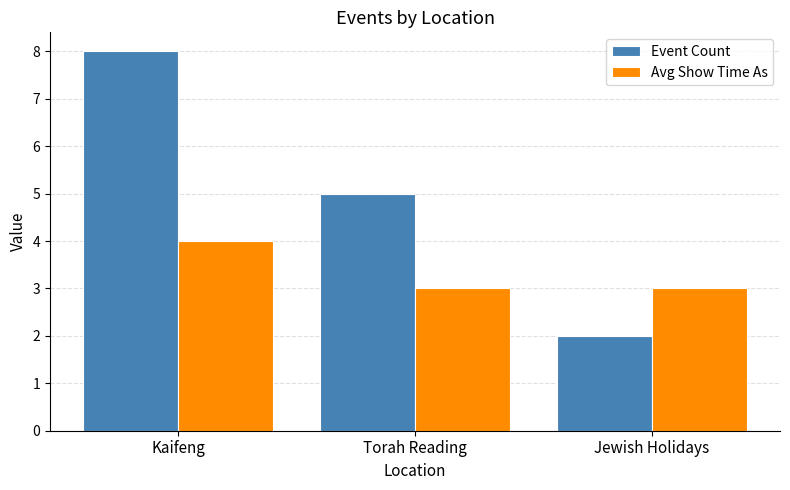

What is the lowest value of the Avg Show Time As series?

3